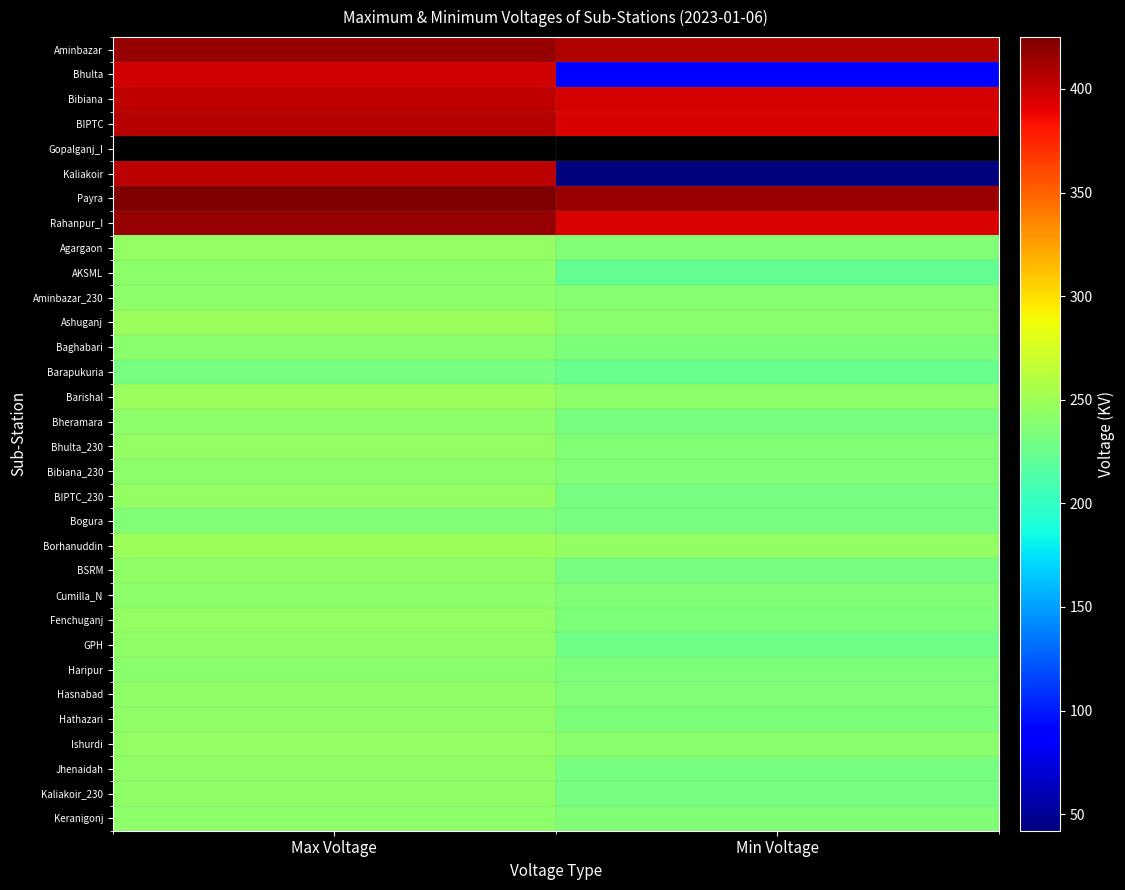

Between Max Voltage and Min Voltage, which series saw the biggest shift?

Kaliakoir